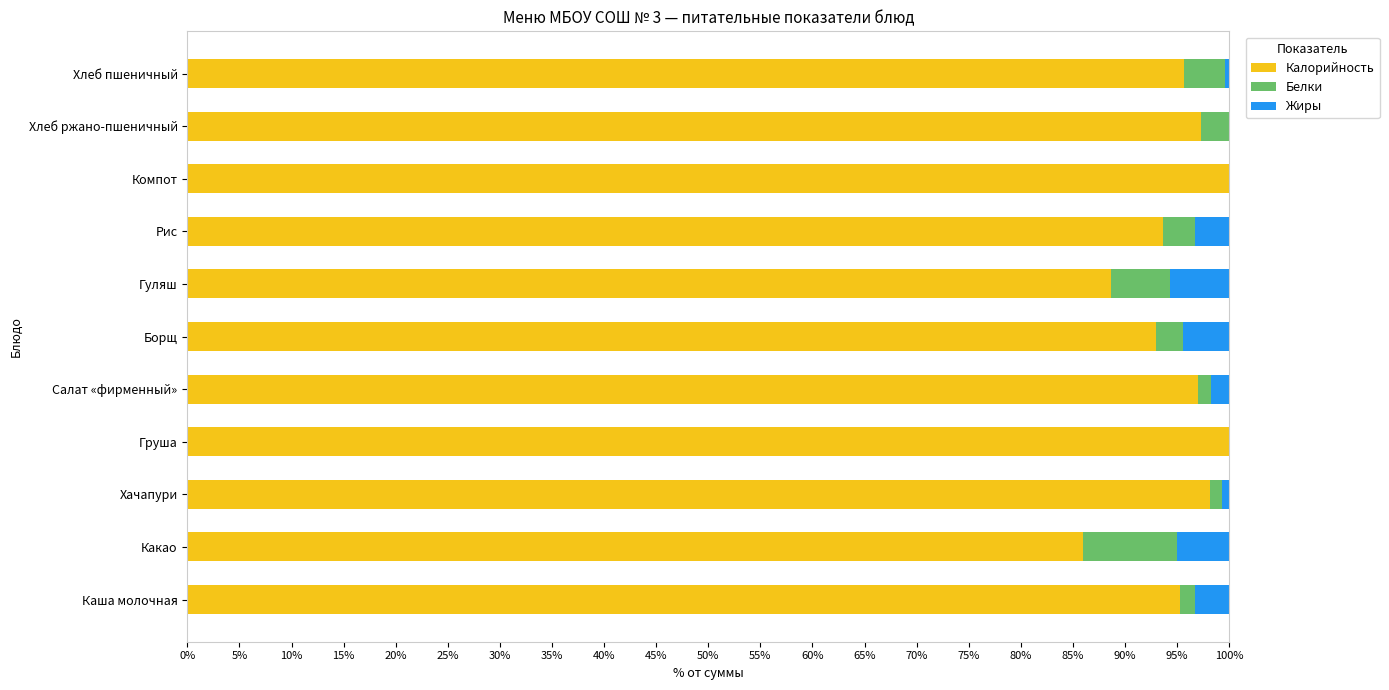

True or false: Калорийность has a value of 35.6 at Хлеб пшеничный.

False